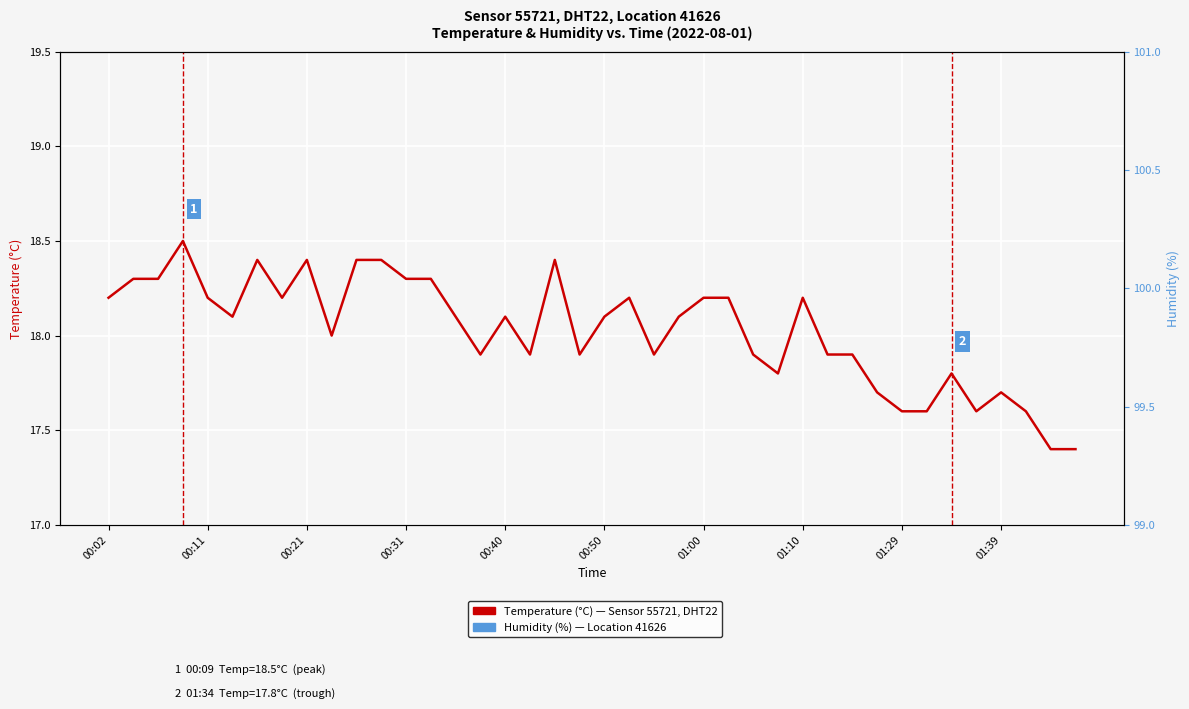

What is the maximum value for Temperature (°C)?

18.5